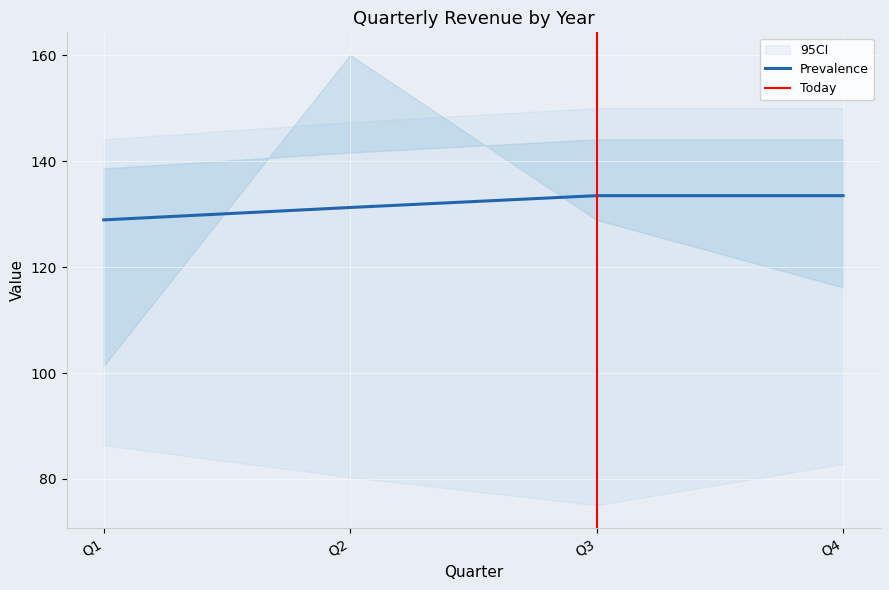

The Prevalence series shows 218.4 at Q4. True or false?

False